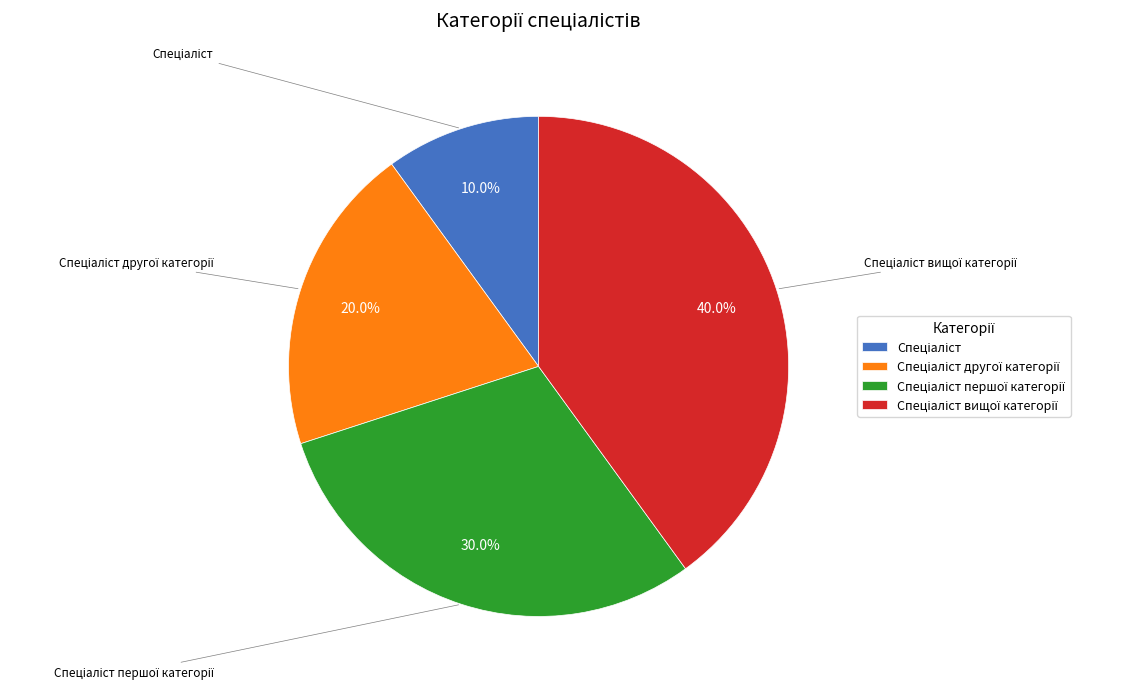

How many slices are in this pie chart?

4